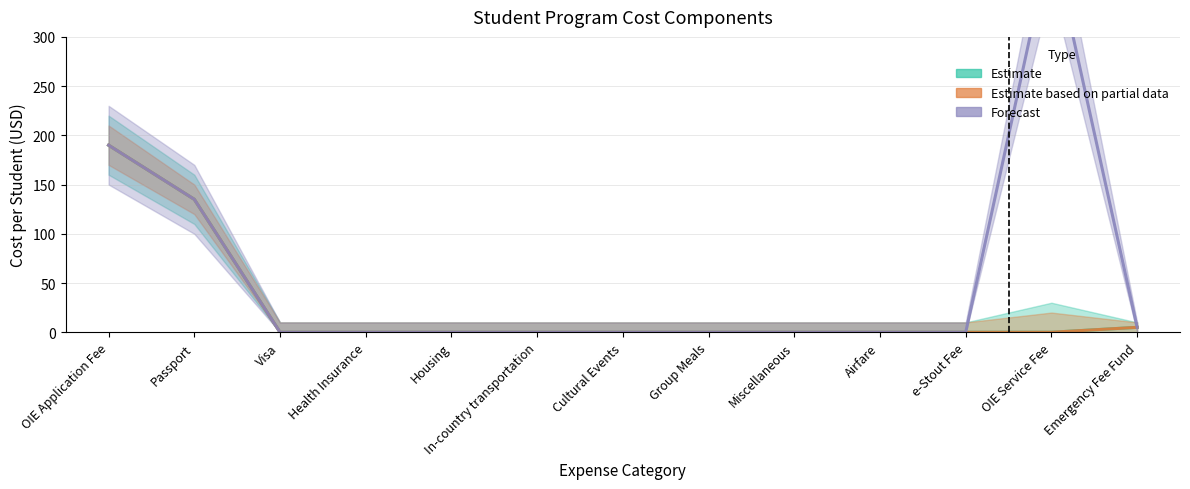

Which has a higher value, Cultural Events or Miscellaneous?

Cultural Events